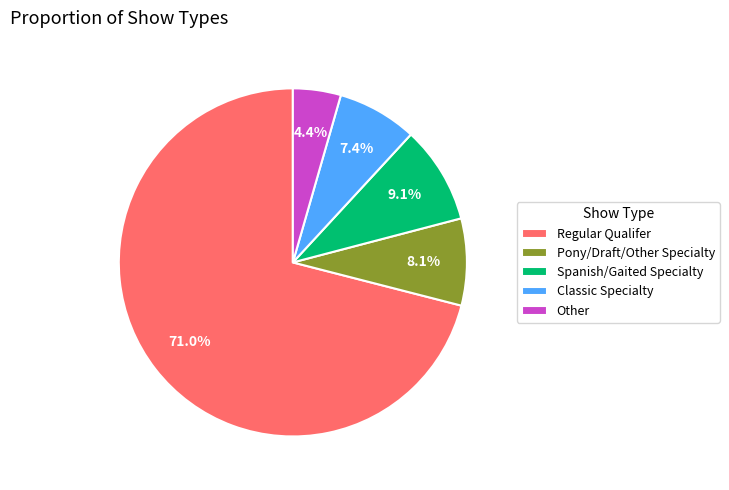

What is the smallest slice in the pie chart?

Other